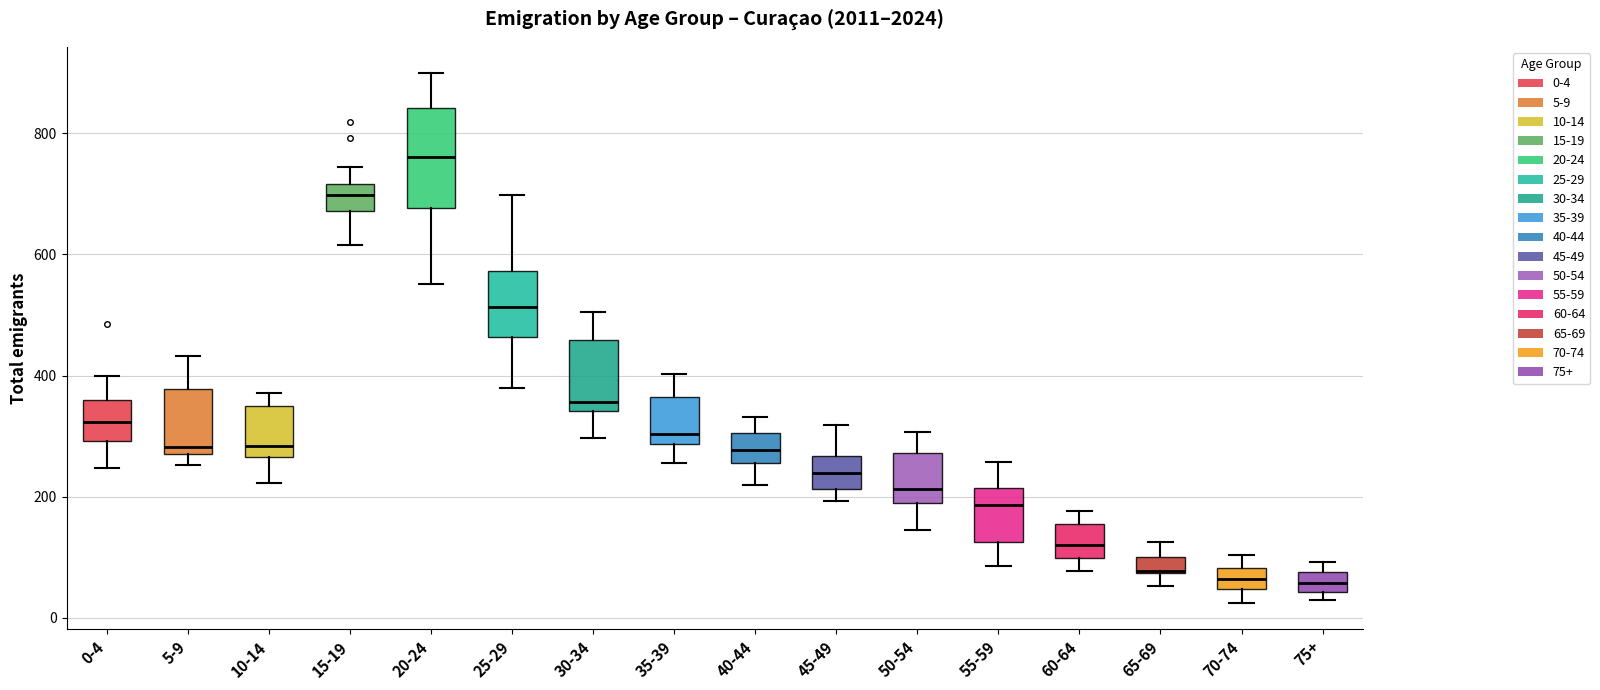

Which box is the tallest, from its lower edge to its upper edge?

20-24